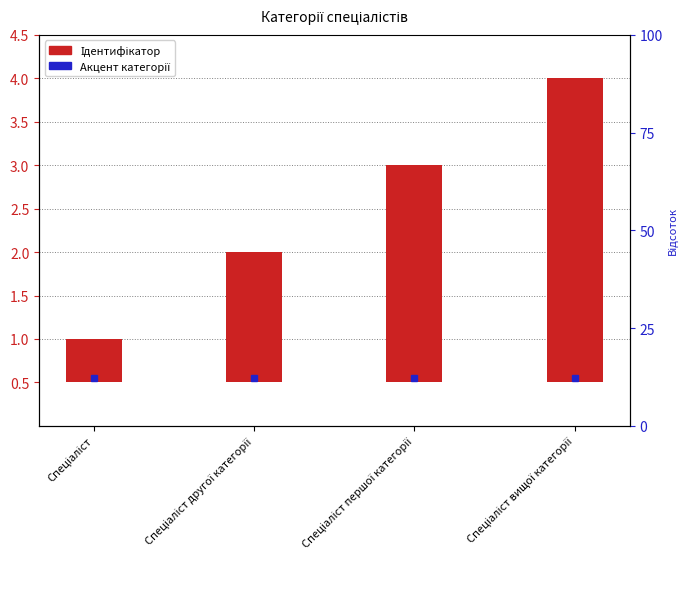

What is the change in value from Спеціаліст to Спеціаліст вищої категорії?

+3.0